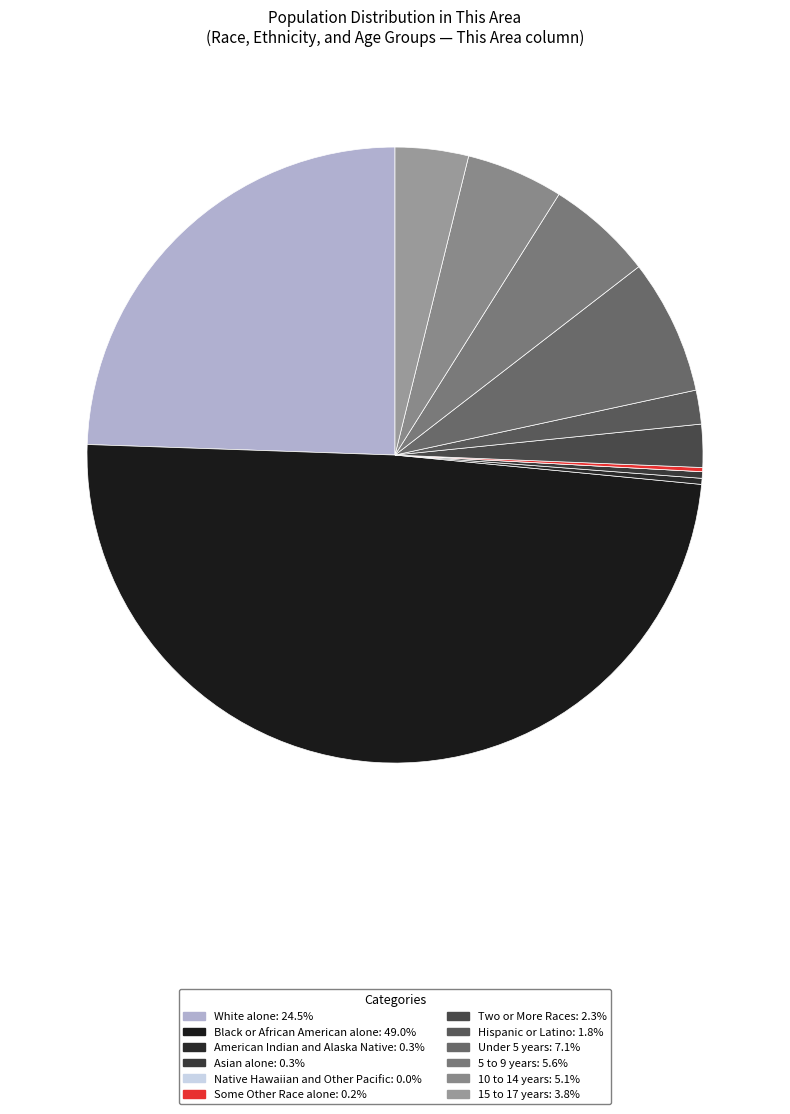

The Native Hawaiian and Other Pacific slice represents 0% of the pie. True or false?

True